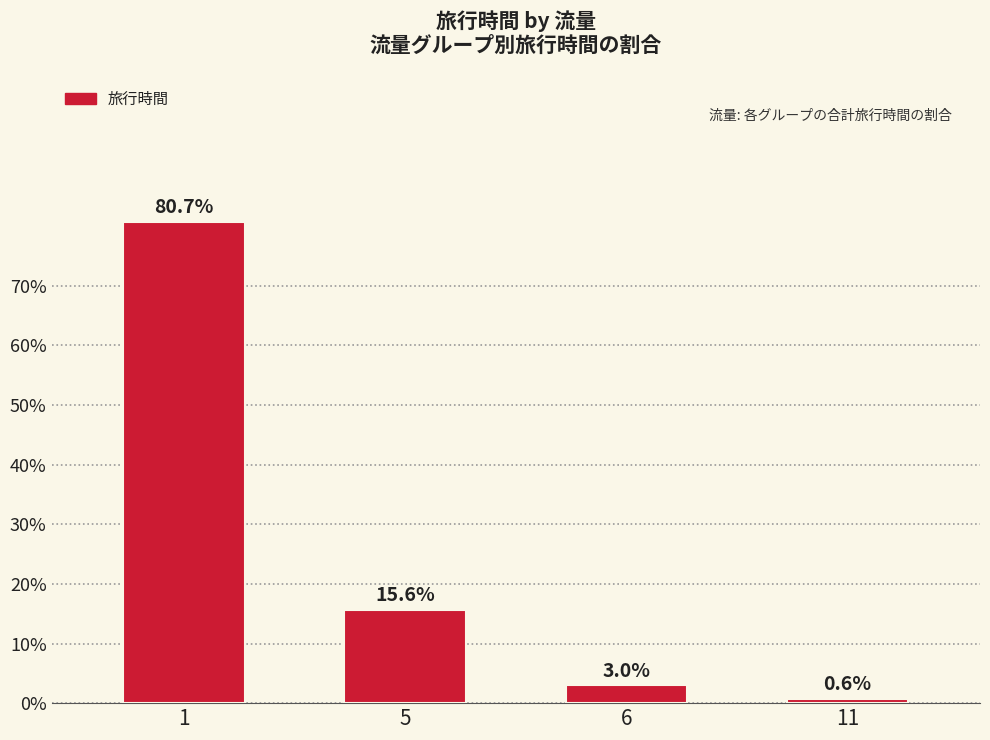

Does the chart contain any negative values?

No